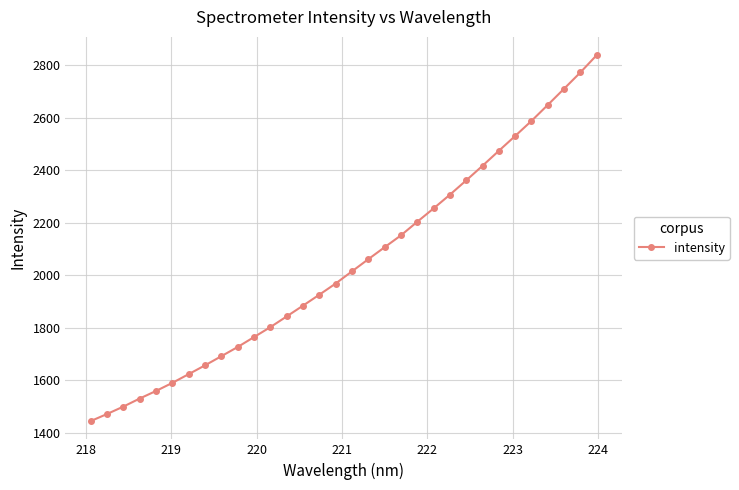

Reading right to left, what are all the values shown in this chart?

2837.9	2772.1	2710.1	2648.4	2587.5	2530.3	2473.8	2416.9	2361.3	2306.8	2254.6	2203.7	2152.0	2106.9	2061.3	2015.1	1968.7	1926.2	1884.6	1843.5	1802.7	1764.9	1727.1	1692.1	1657.3	1623.8	1590.6	1559.7	1530.9	1500.2	1472.0	1445.0